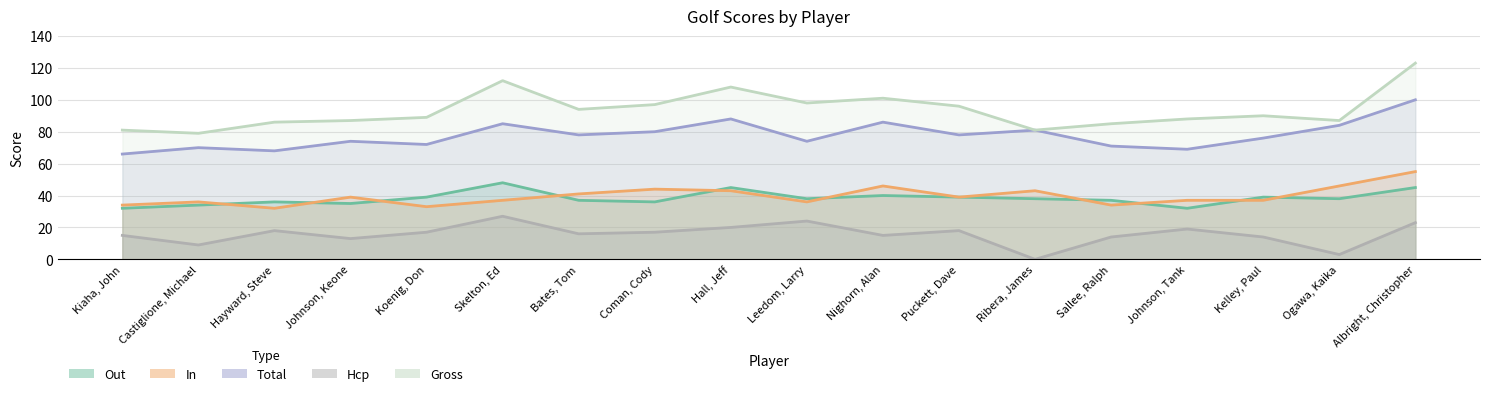

What is the value of the Gross point at the 8th from the left?

97